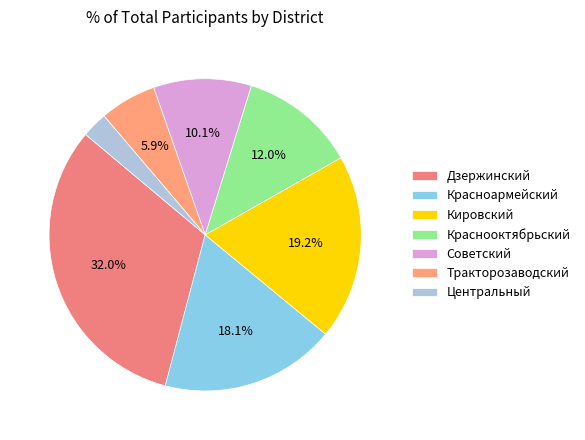

What percentage is the Тракторозаводский slice, to the nearest percent?

6%